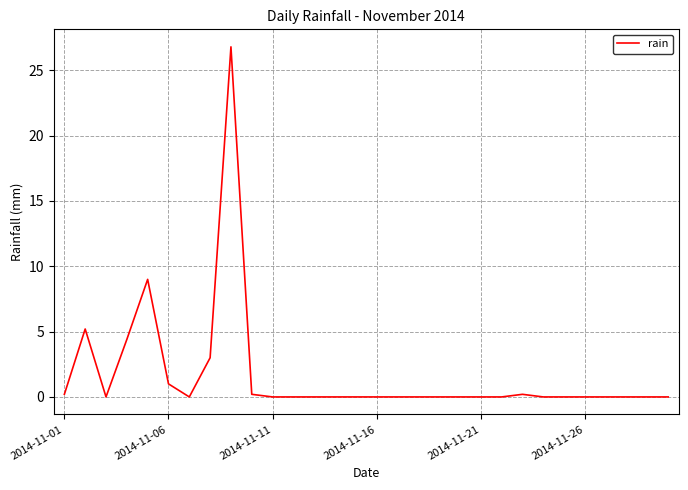

What is the greatest value displayed?

26.8